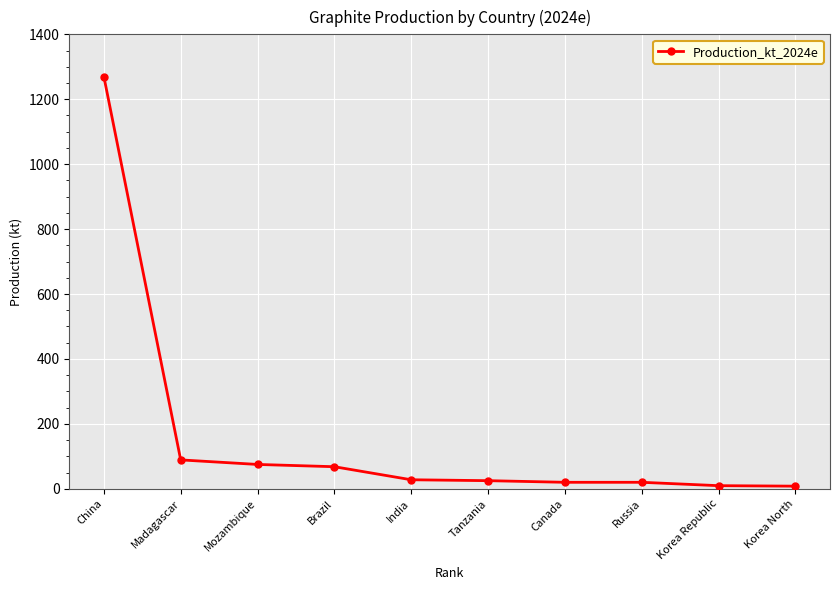

What is the minimum value shown in the chart?

8.1